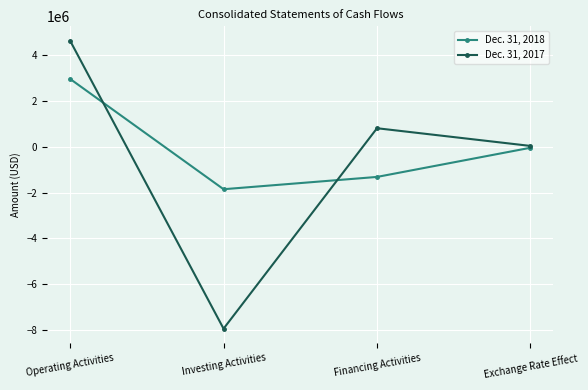

At which category is the sum across all series the highest?

Operating Activities